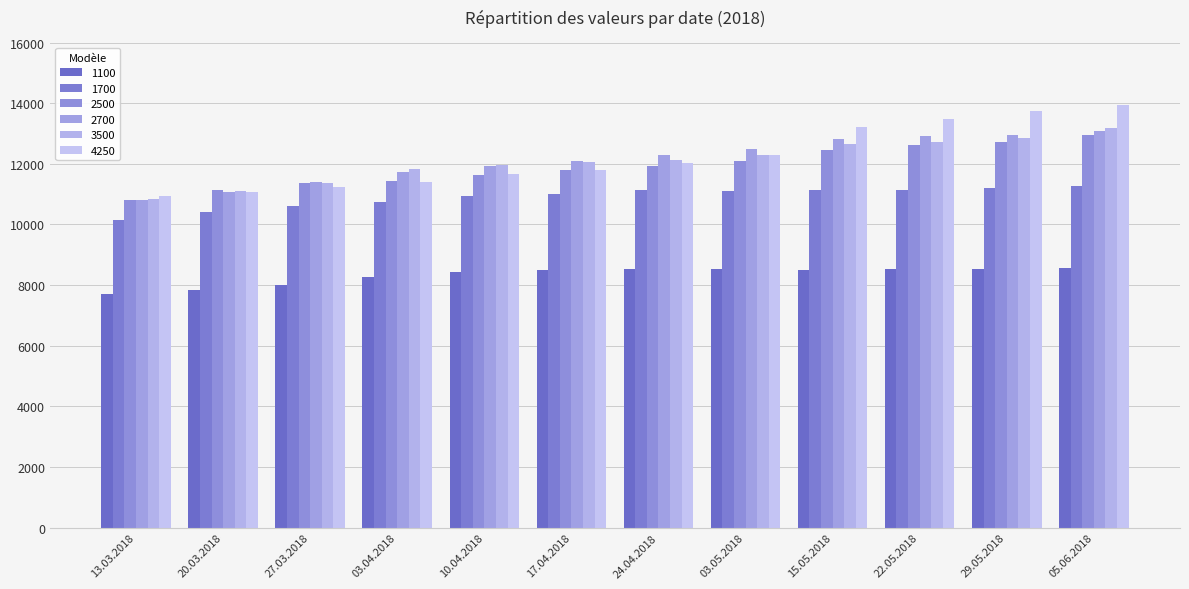

How many data points does each series have?

12